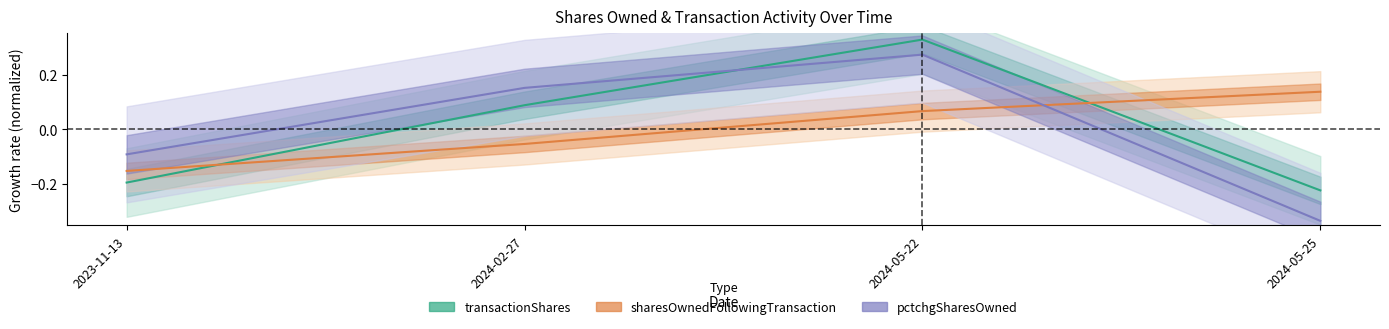

What are all the series names shown in the legend?

transactionShares, sharesOwnedFollowingTransaction, pctchgSharesOwned